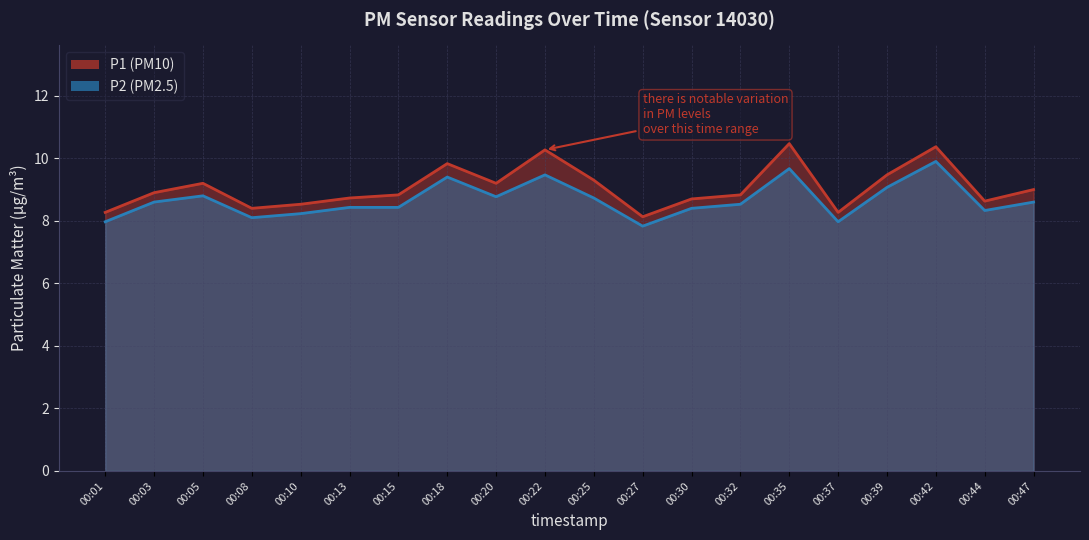

List the series in order of their peak value, highest first.

P1, P2